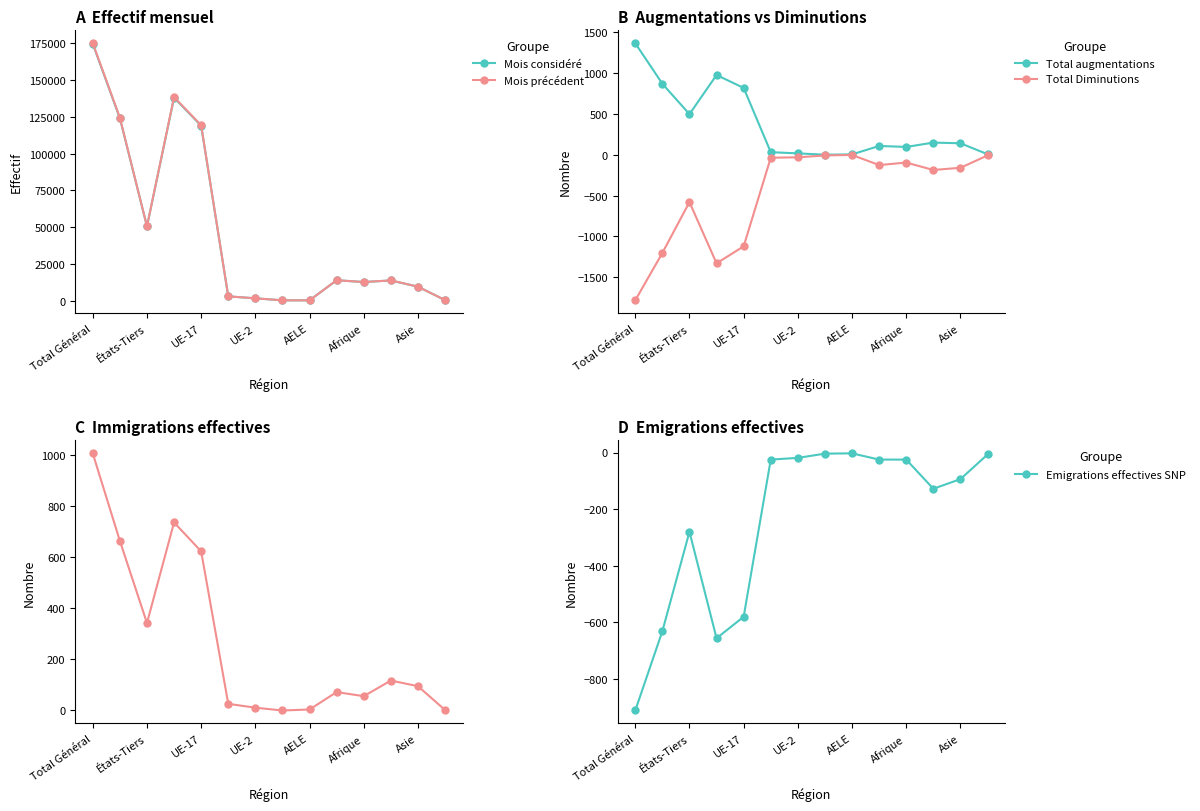

At which label does Mois précédent reach its peak?

Total Général